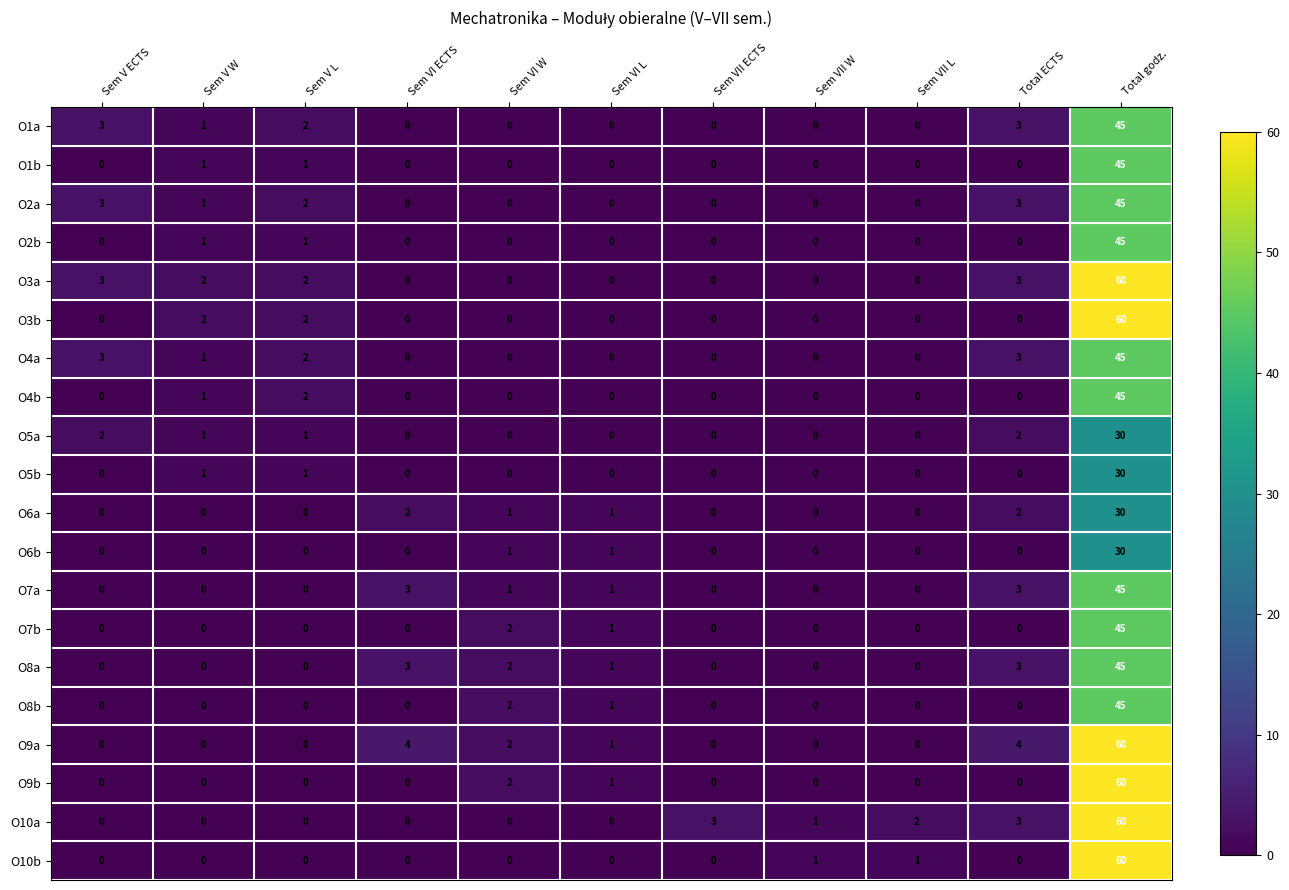

Which series has the largest total across all categories?

O9a